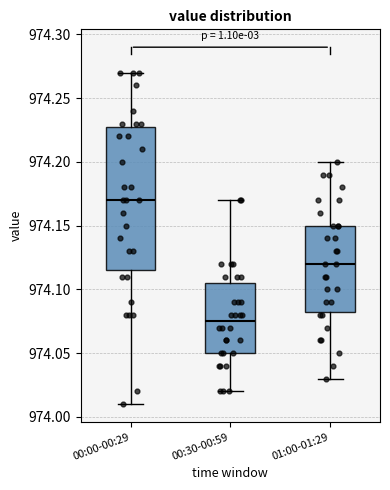

Reading left to right, read every box against the y-axis: the position of its median line, the range the box covers, and the ends of its whiskers. The values are not printed on the chart, so give them approximately, as read against the axis.

00:00-00:29: median 974.170, box 974.115 to 974.230, whiskers 974.010 to 974.270
00:30-00:59: median 974.075, box 974.050 to 974.105, whiskers 974.020 to 974.170
01:00-01:29: median 974.120, box 974.085 to 974.150, whiskers 974.030 to 974.200